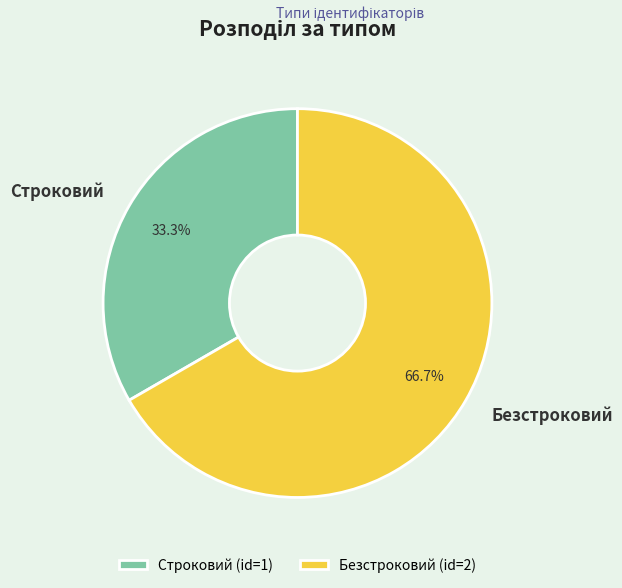

How many segments does this pie chart have?

2